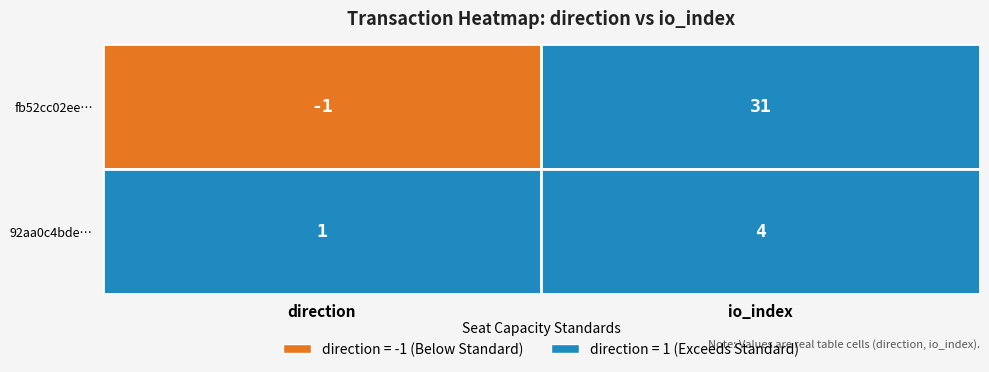

What is the difference between the highest and lowest values at 0?

2